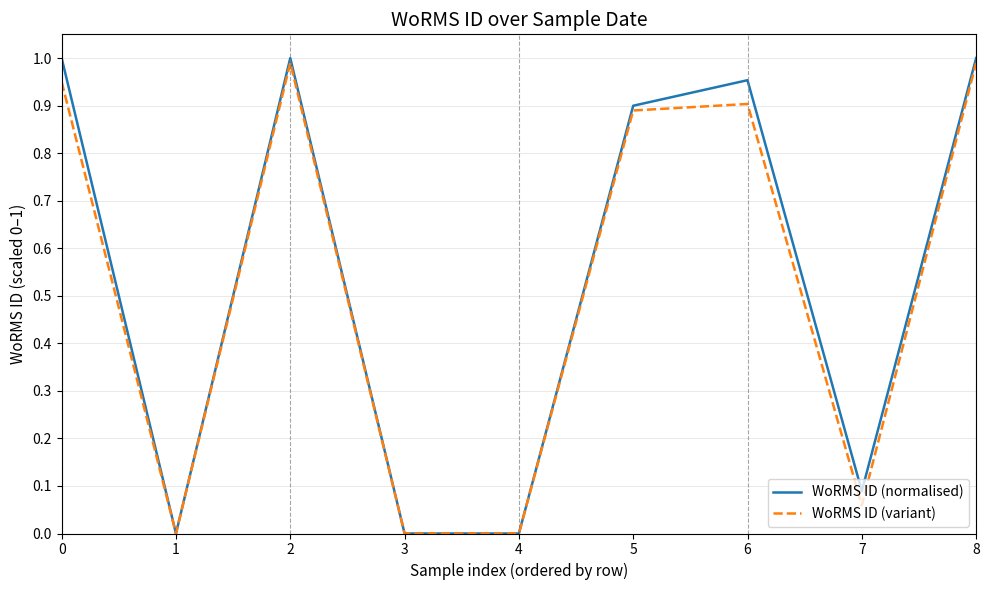

What is the total value across all series at 8?

2.0